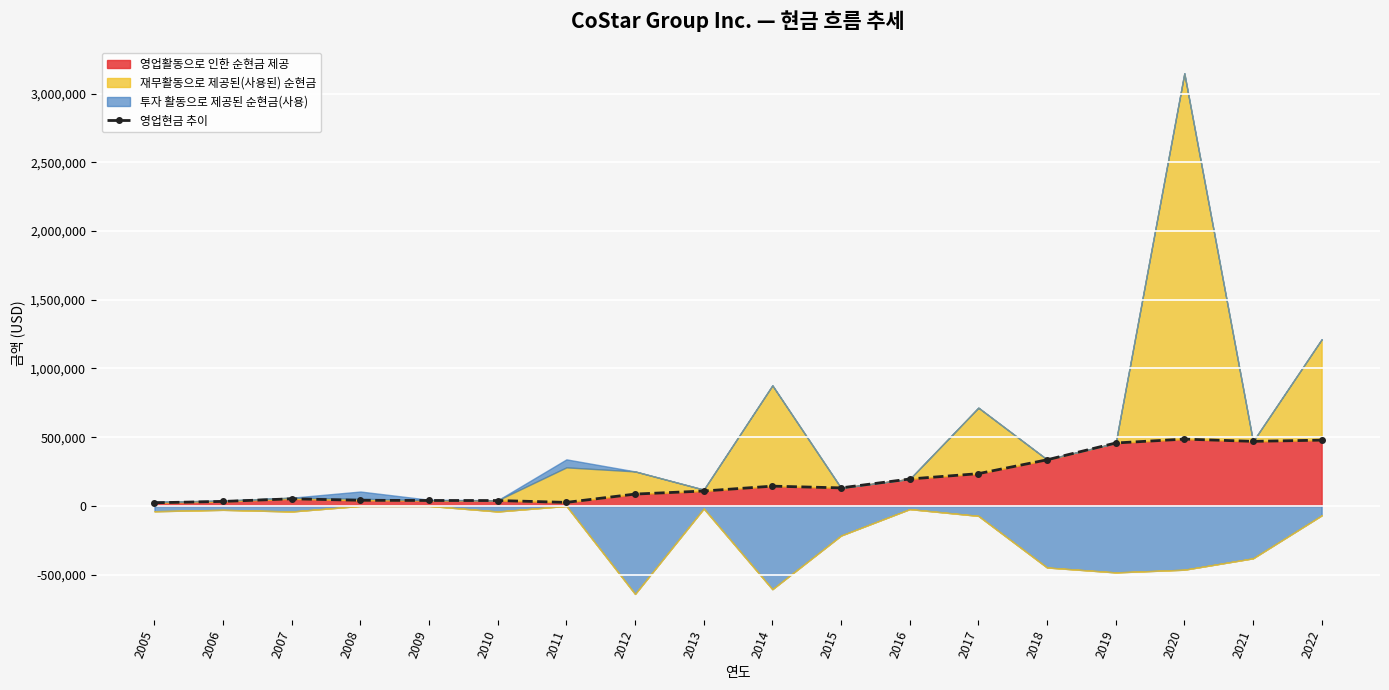

Does the chart display data point markers on the line(s)?

Yes